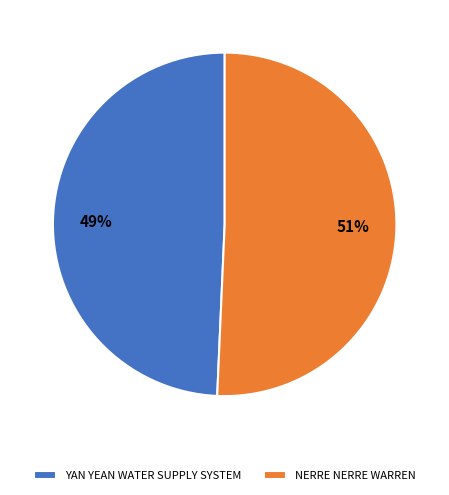

To the nearest percent, what is the average slice percentage?

50%